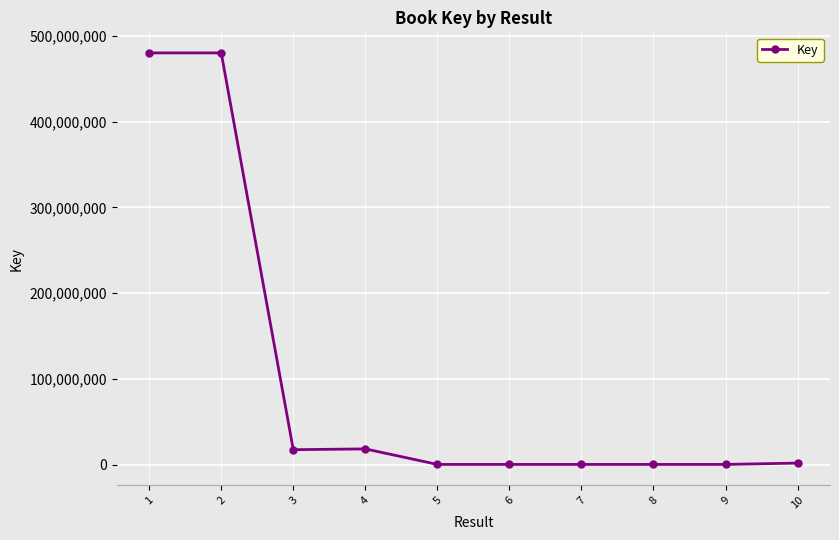

What is the greatest value displayed?

480300852